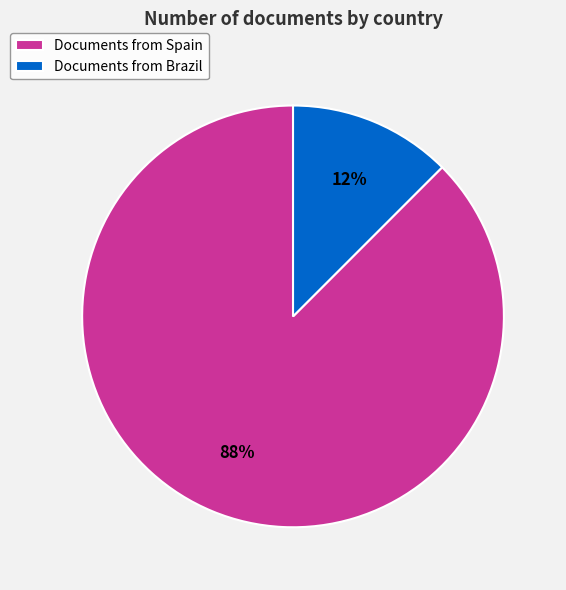

Between Documents from Spain and Documents from Brazil, which is larger?

Documents from Spain